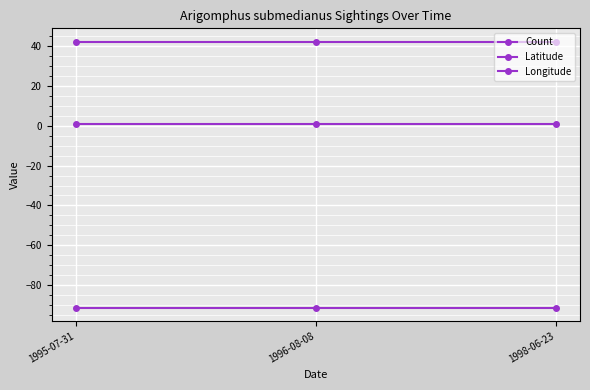

Reading left to right, list all the values displayed in this chart.

Count: 1995-07-31=1.0	1996-08-08=1.0	1998-06-23=1.0
Latitude: 1995-07-31=42.1	1996-08-08=42.1	1998-06-23=42.1
Longitude: 1995-07-31=-91.1	1996-08-08=-91.1	1998-06-23=-91.1